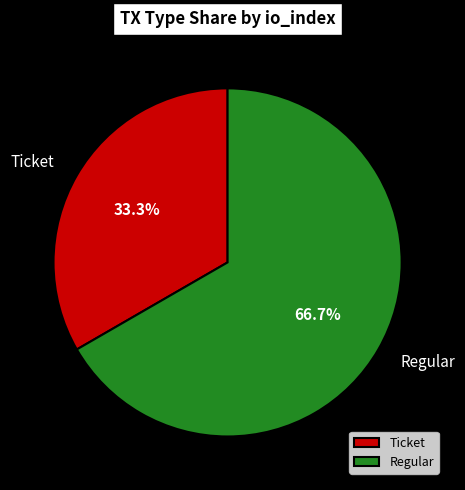

Is there a majority slice in this chart?

Yes